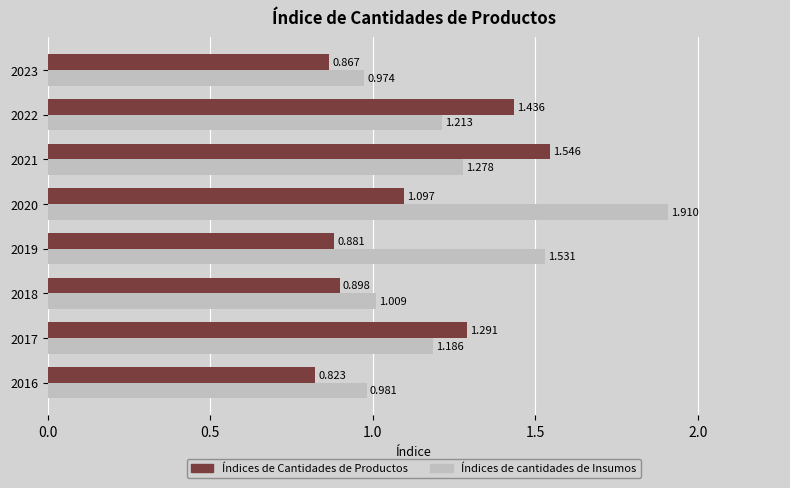

Is the value of Índices de cantidades de Insumos at 2020 greater than the value of Índices de Cantidades de Productos at 2022?

Yes